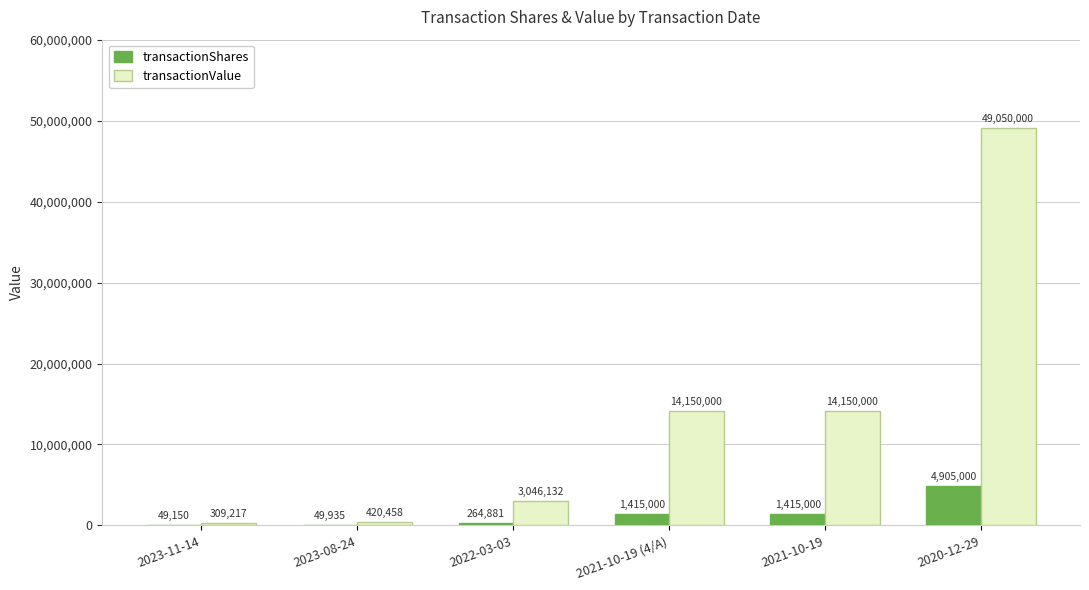

How many categories are shown in the chart?

6